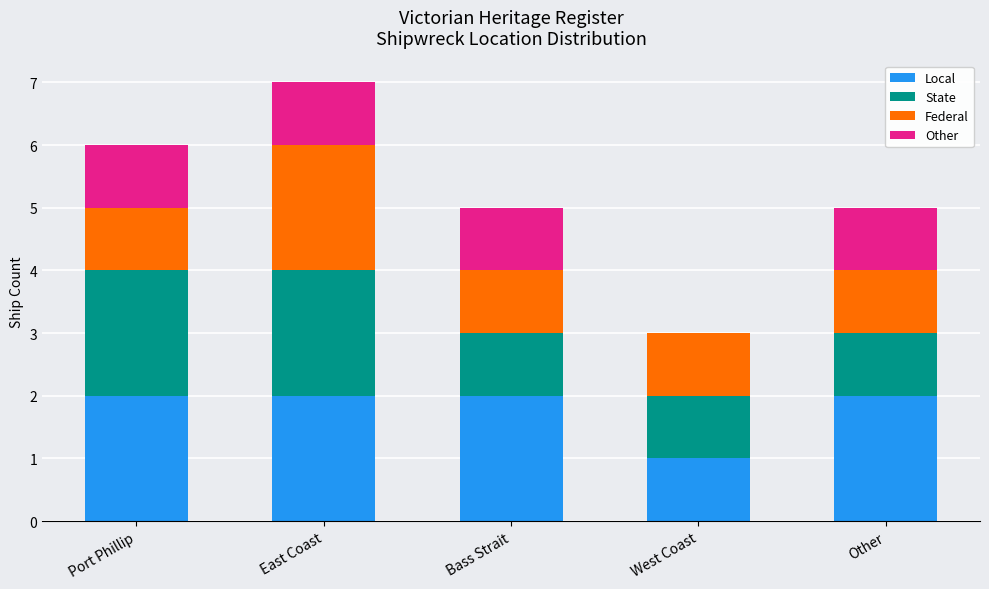

What is the sum of all Local values?

9